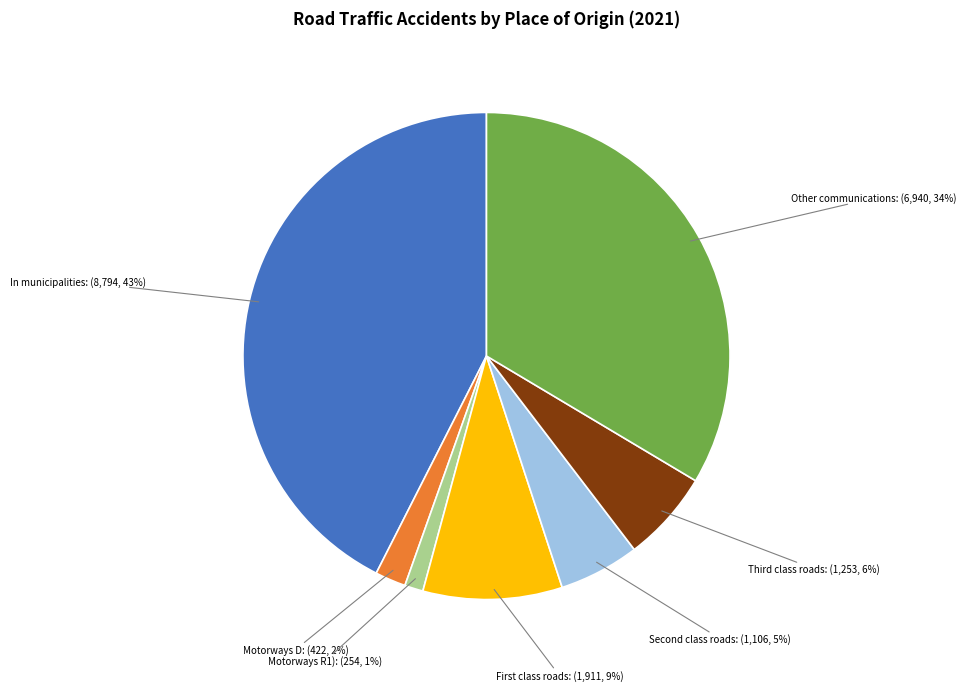

Is Motorways R1) the majority of the pie?

No